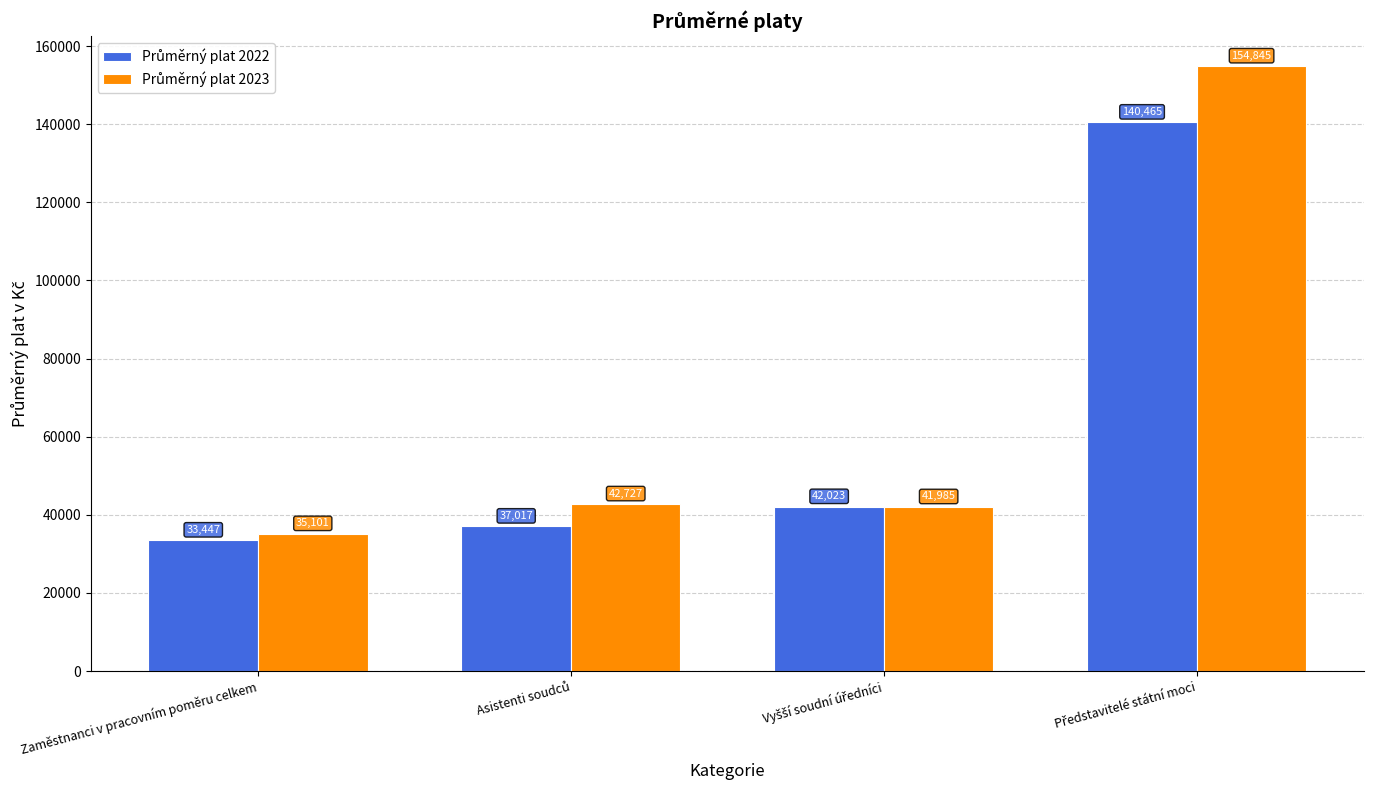

Are the bars horizontal?

No